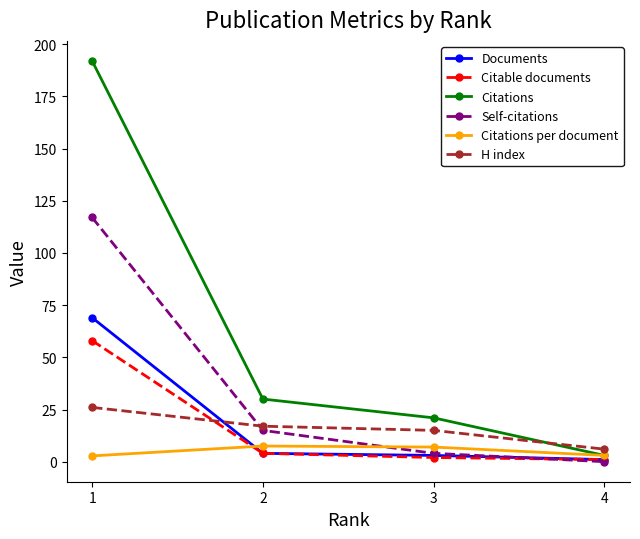

List the series in order of their peak value, highest first.

Citations, Self-citations, Documents, Citable documents, H index, Citations per document